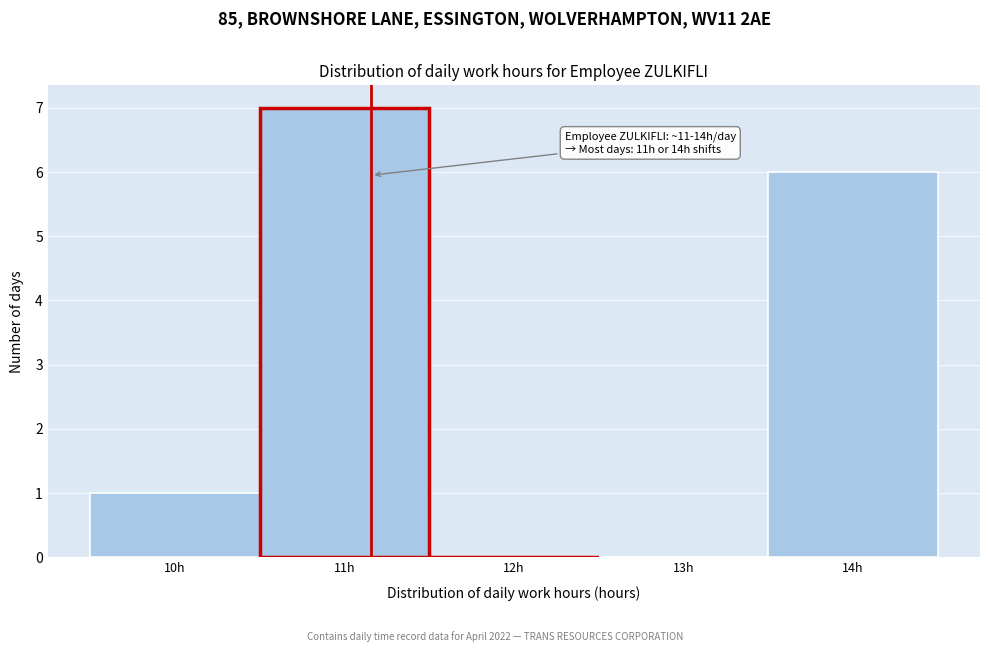

Which range on the x-axis has the tallest bar?

10.5 to 11.5